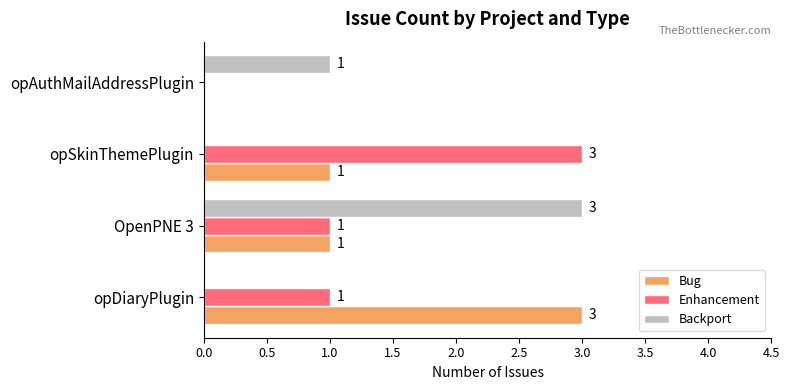

The value of Bug at opSkinThemePlugin is 1. True or false?

True